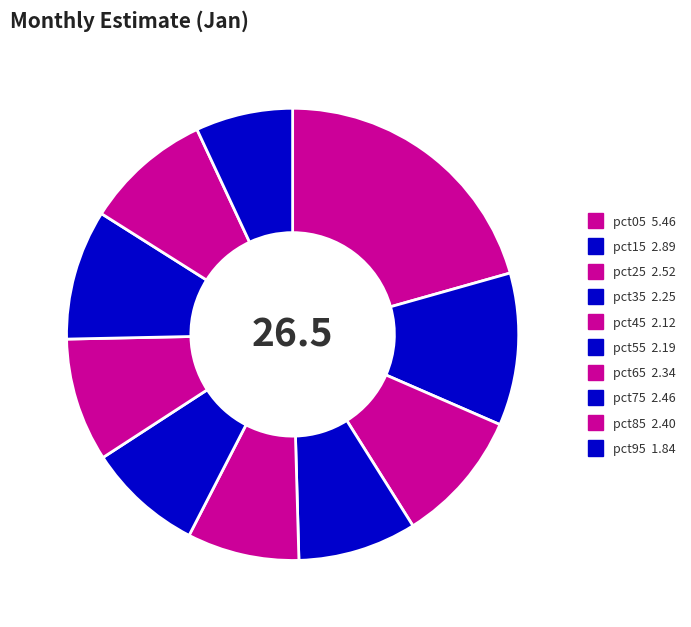

To the nearest percent, what is the average slice percentage?

10%